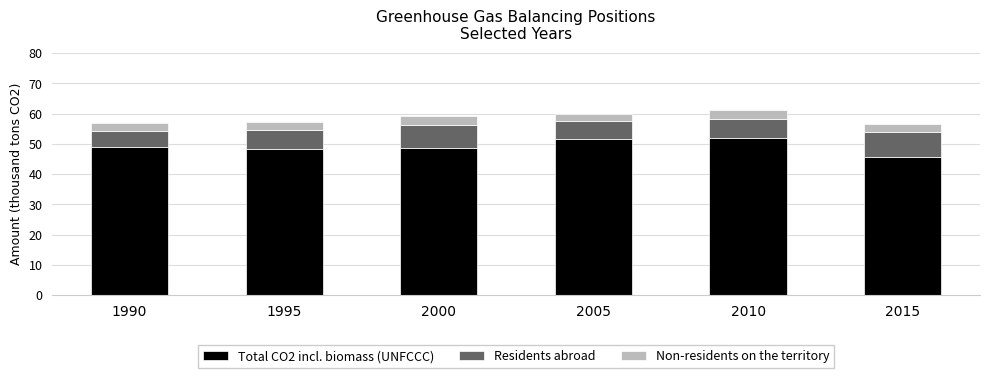

The Total CO2 incl. biomass (UNFCCC) series shows 89.2 at 2010. True or false?

False